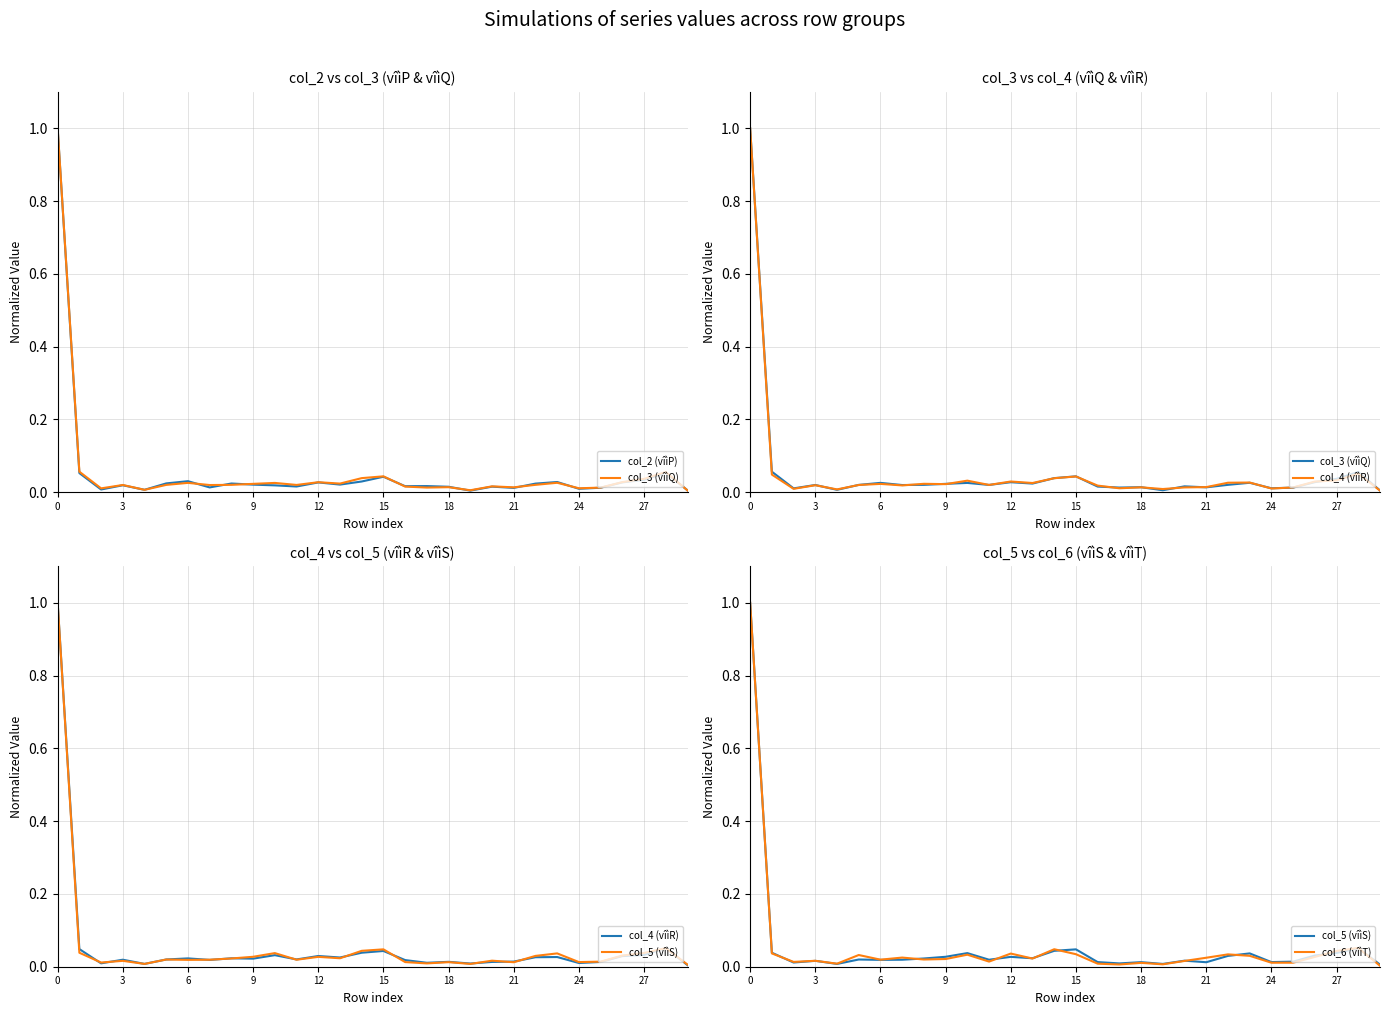

The value of col_2 (vîìP) at 15 is 0.1. True or false?

False